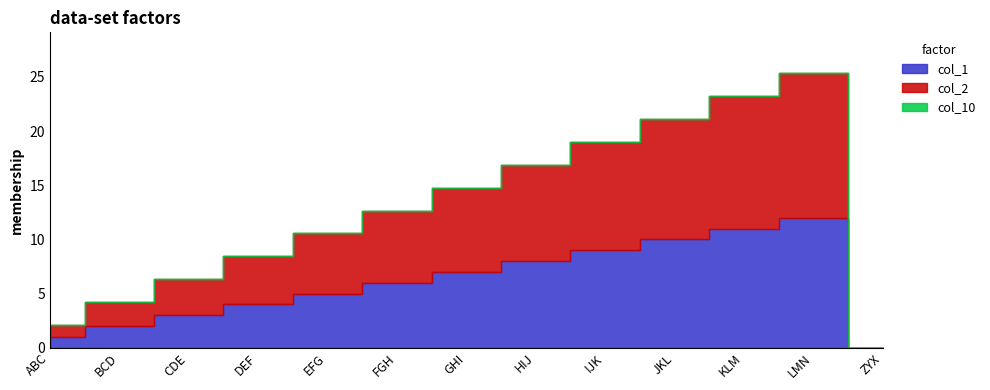

At which category is the sum across all series the highest?

LMN